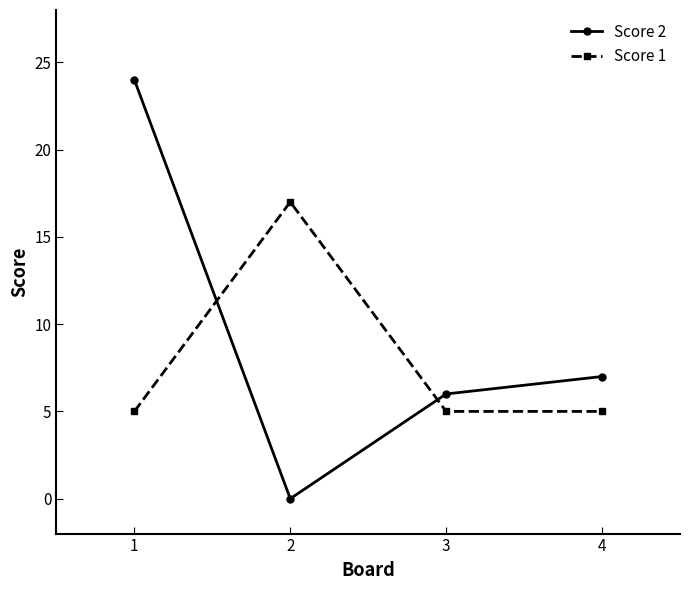

What value does the Score 1 series have at 3?

5